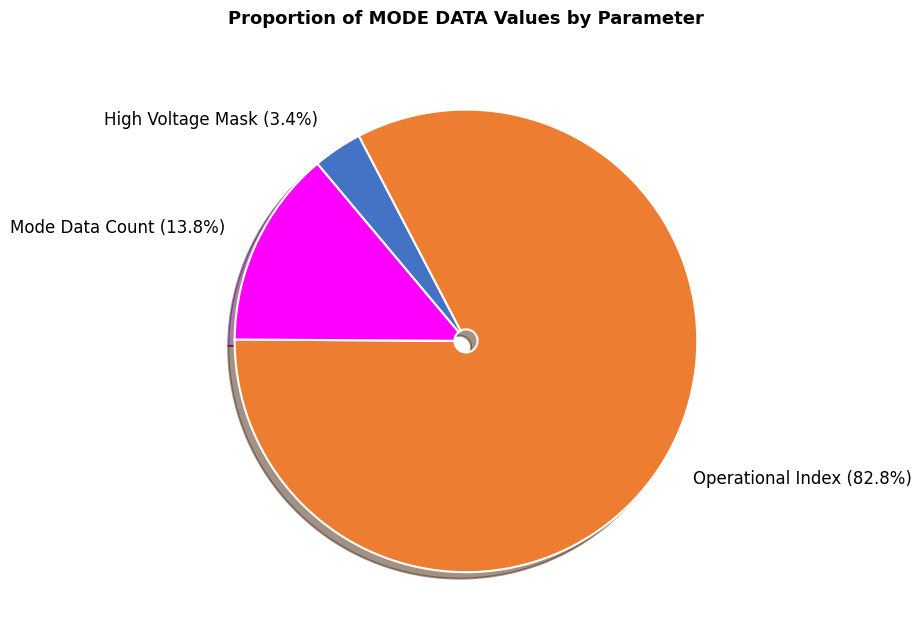

Combined, what portion of the pie is Mode Data Count and Operational Index?

96.6%